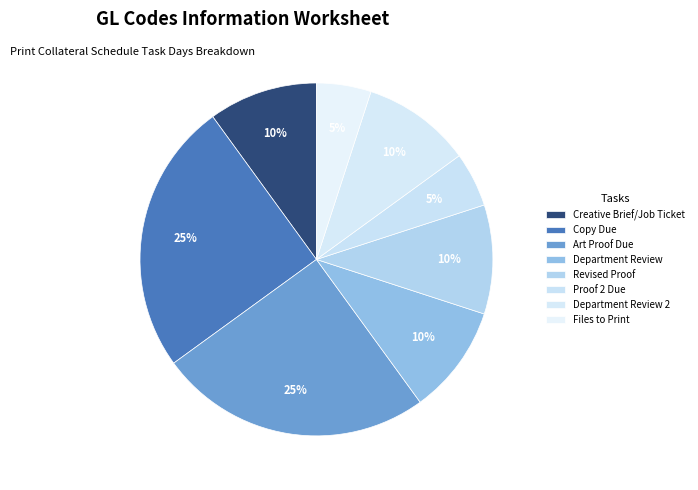

Combined, do Files to Print and Department Review account for over 50%?

No